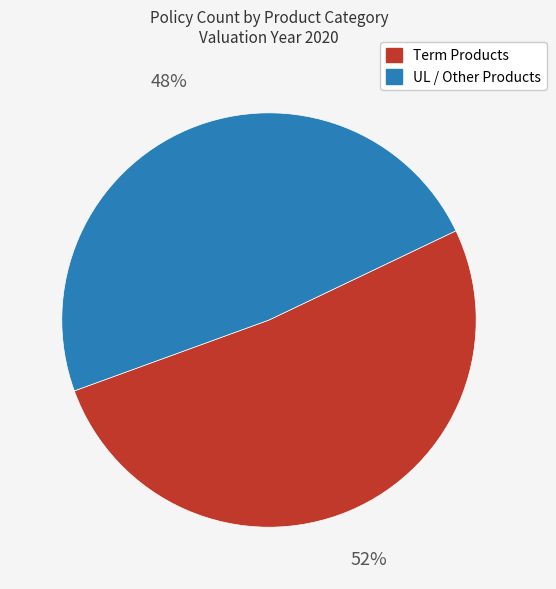

Is it true that UL / Other Products is 48% of the pie?

True